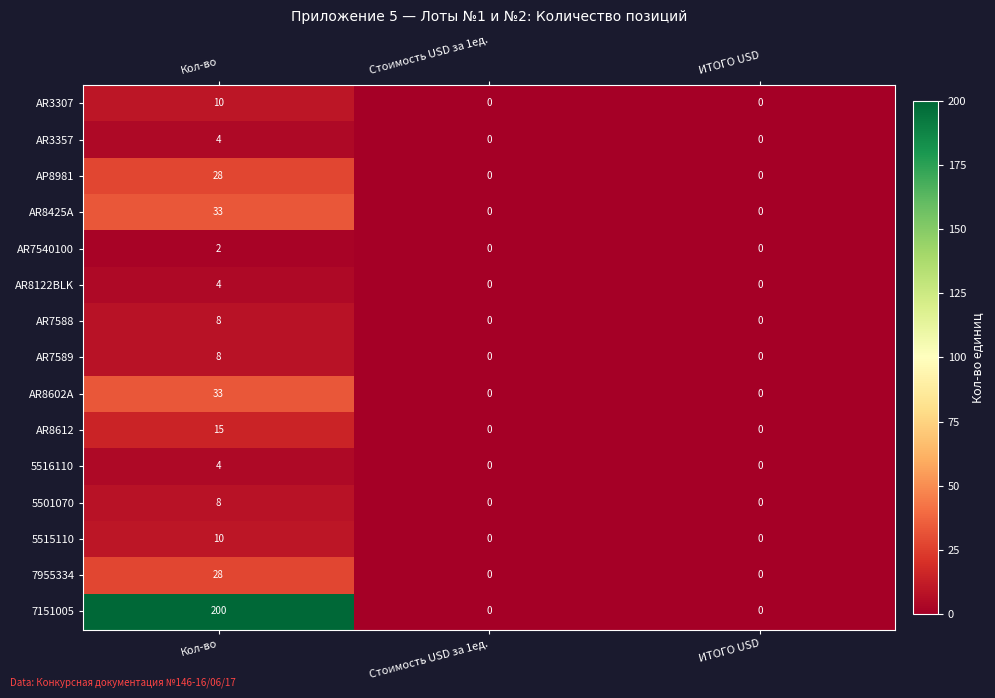

Which series has the widest spread of values?

7151005